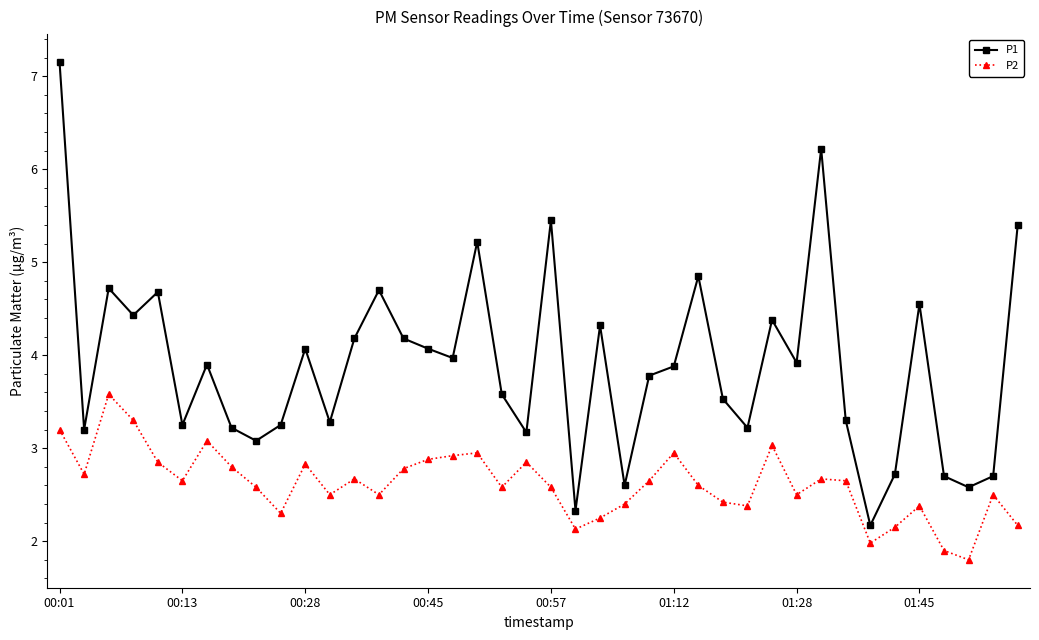

At how many categories does at least one series exceed 5?

5